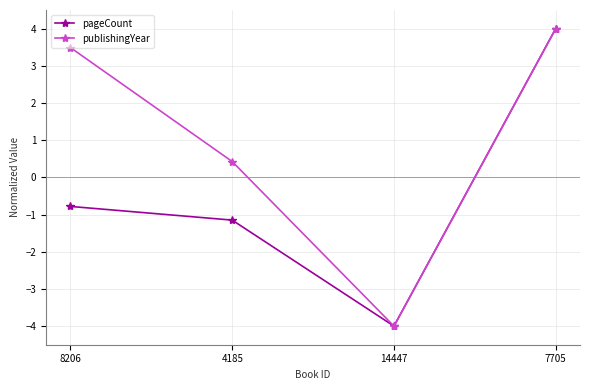

What is the difference between the maximum and second lowest values in the publishingYear series?

3.6